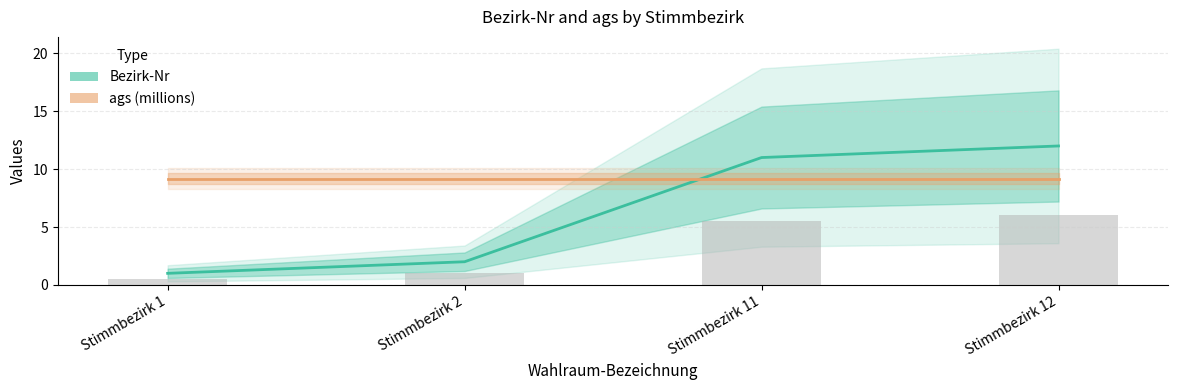

Reading left to right, list all the values displayed in this chart.

Bezirk-Nr: Stimmbezirk 1=1.0	Stimmbezirk 2=2.0	Stimmbezirk 11=11.0	Stimmbezirk 12=12.0
ags (millions): Stimmbezirk 1=9.2	Stimmbezirk 2=9.2	Stimmbezirk 11=9.2	Stimmbezirk 12=9.2